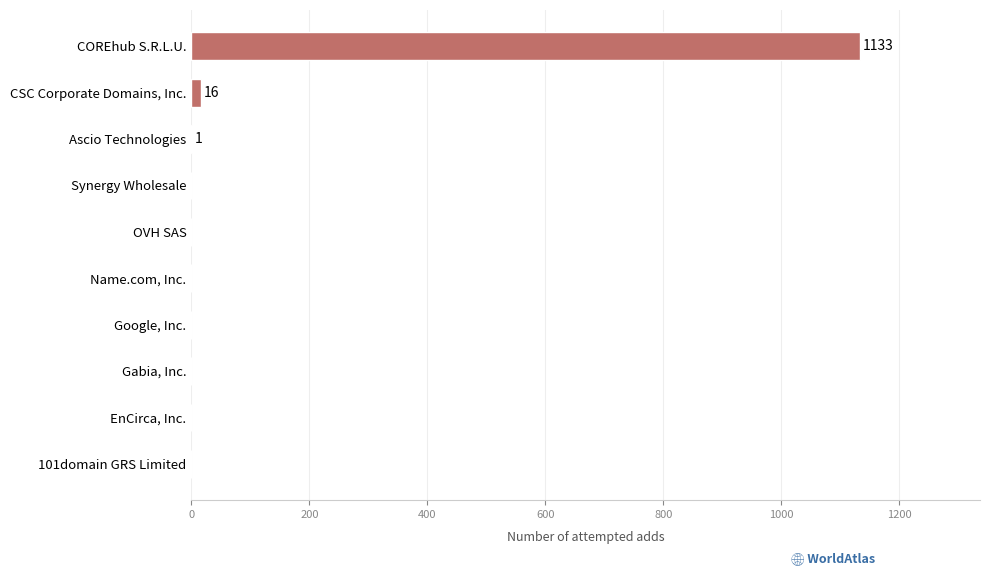

Which category has the highest value across all series?

COREhub S.R.L.U.